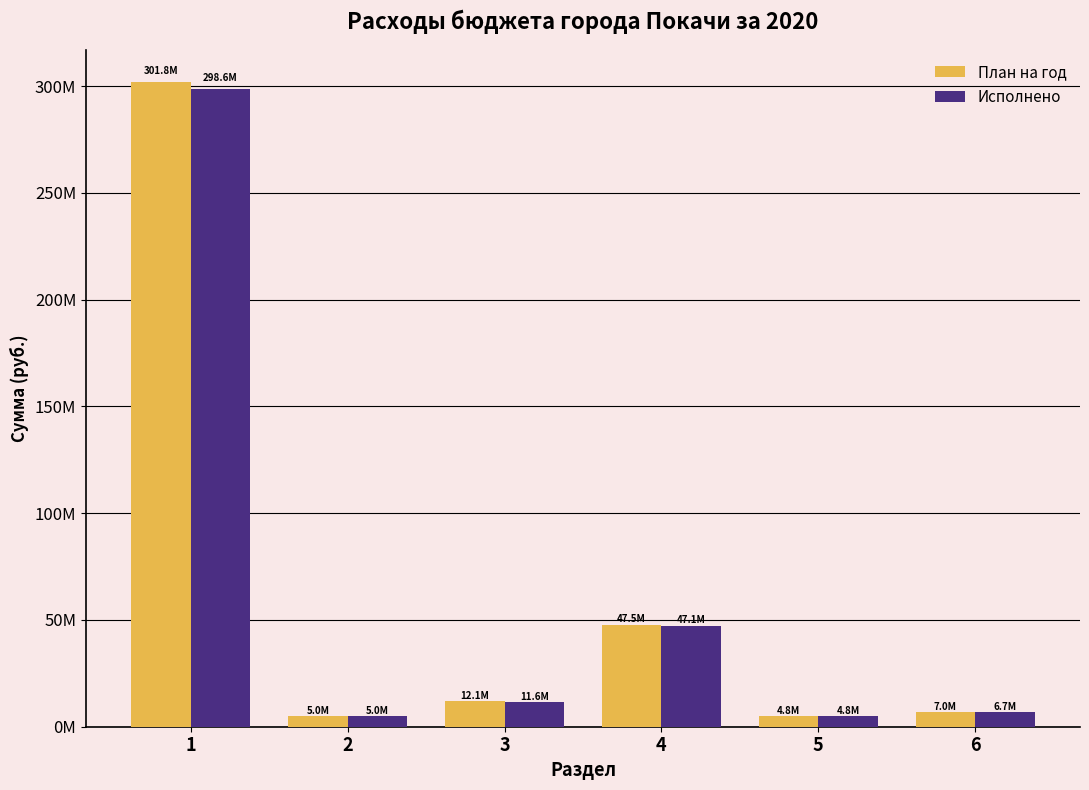

What are all the series names shown in the legend?

План на год, Исполнено